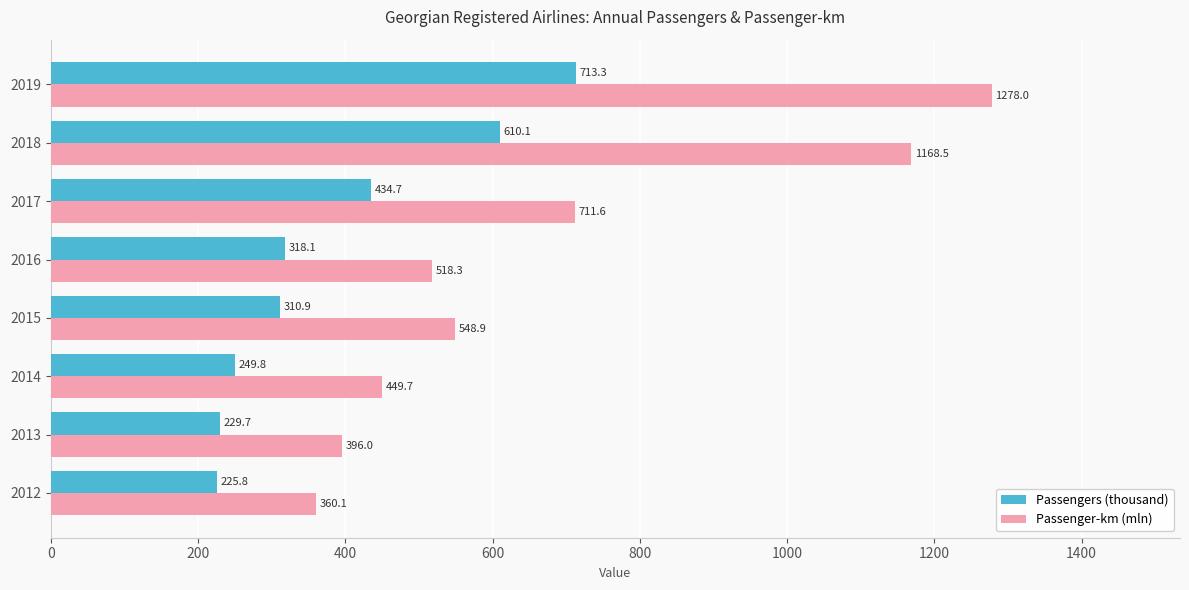

The Passengers (thousand) series shows 310.9 at 2015. True or false?

True